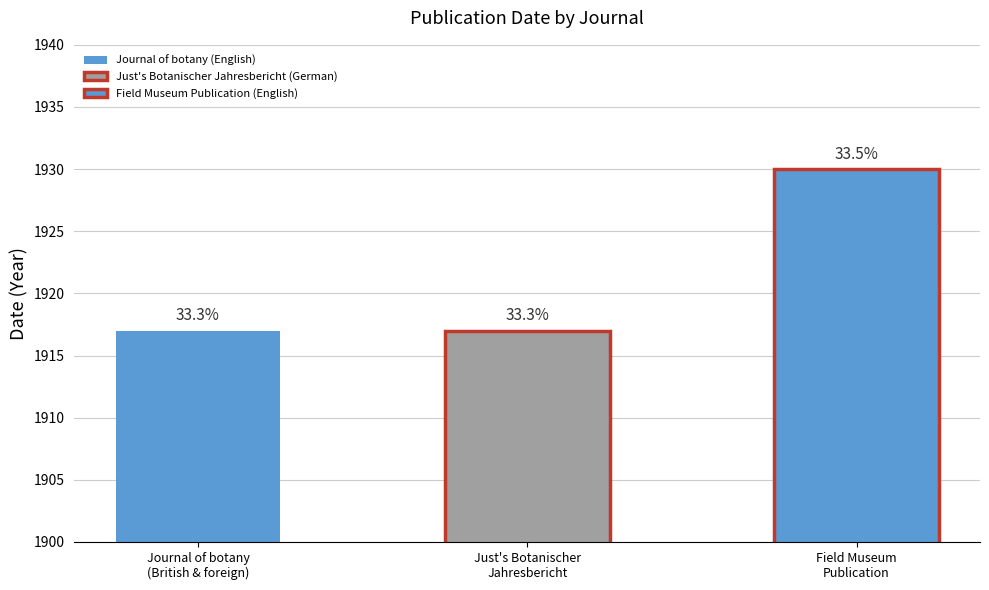

Reading left to right, transcribe all the data shown in this chart.

Journal of botany, British and foreign=1917	Just's Botanischer Jahresbericht=1917	Publication. Field Museum of Natural History=1930